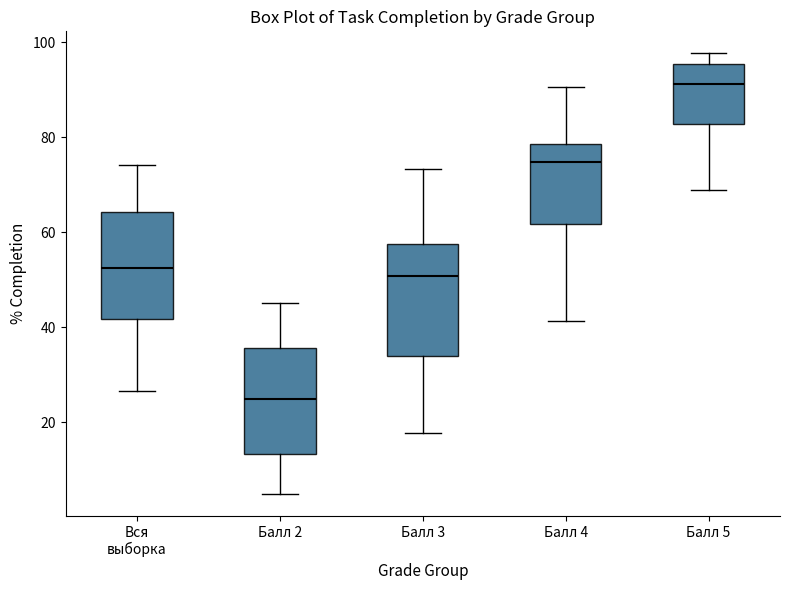

Reading left to right, read every box against the y-axis: the position of its median line, the range the box covers, and the ends of its whiskers. The values are not printed on the chart, so give them approximately, as read against the axis.

Вся выборка: median 52, box 42 to 64, whiskers 26 to 74
Балл 2: median 24, box 14 to 36, whiskers 4 to 46
Балл 3: median 50, box 34 to 58, whiskers 18 to 74
Балл 4: median 74, box 62 to 78, whiskers 42 to 90
Балл 5: median 92, box 82 to 96, whiskers 68 to 98